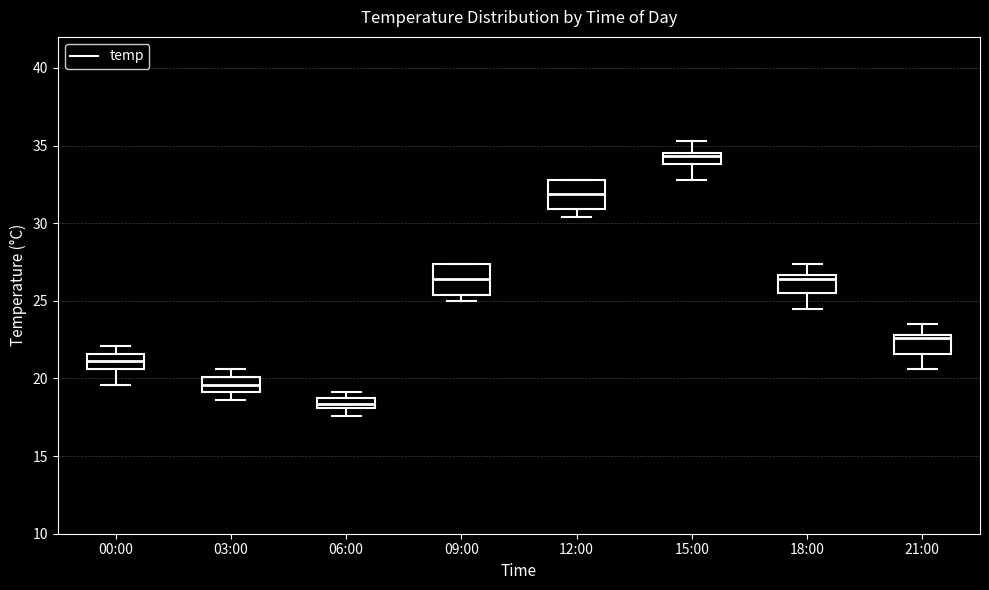

Where is the upper edge of the box for 06:00 on the y-axis? The values are not printed on the chart, so give them approximately, as read against the axis.

18.5